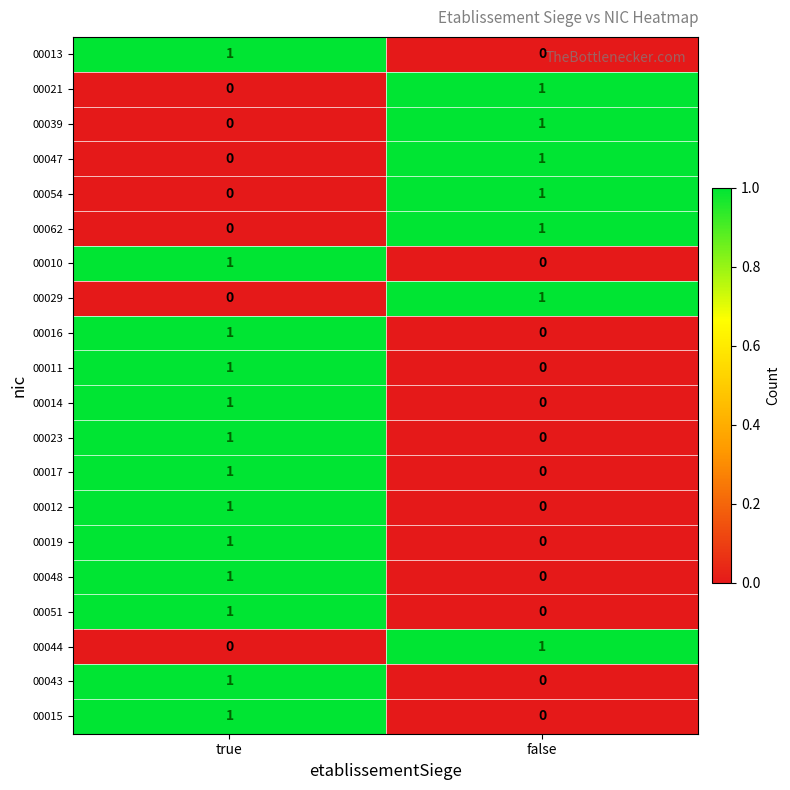

Where is 00051 nearest to the value 0?

false